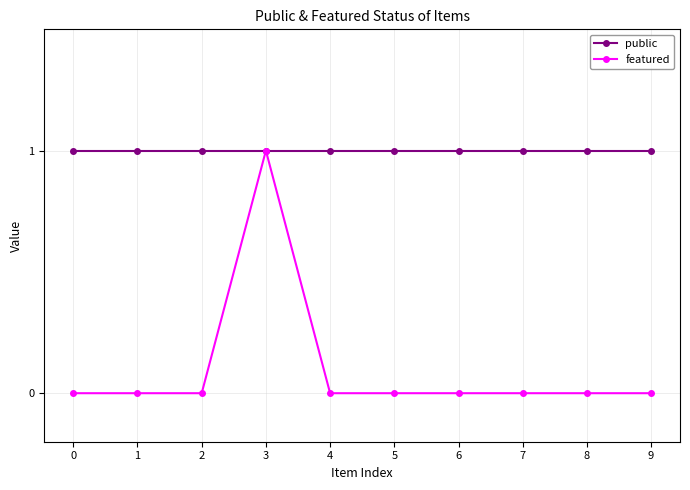

What is the minimum value for public?

1